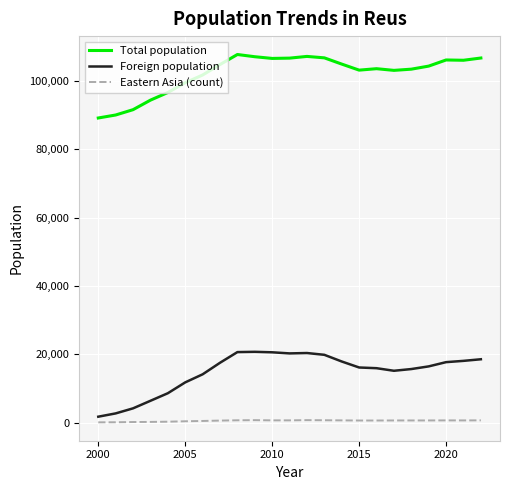

What is the difference between the maximum and minimum values in the Foreign population series?

18997